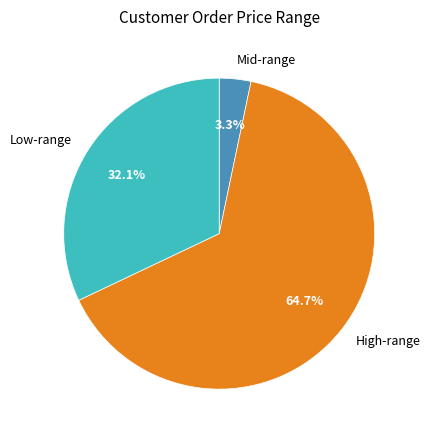

How many segments does this pie chart have?

3